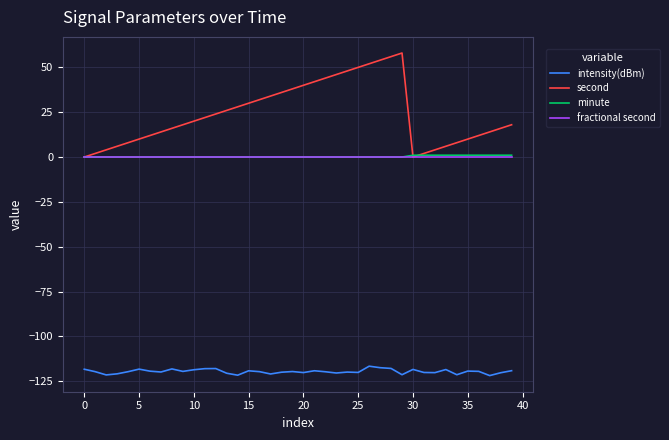

What is the smallest value displayed?

-121.9